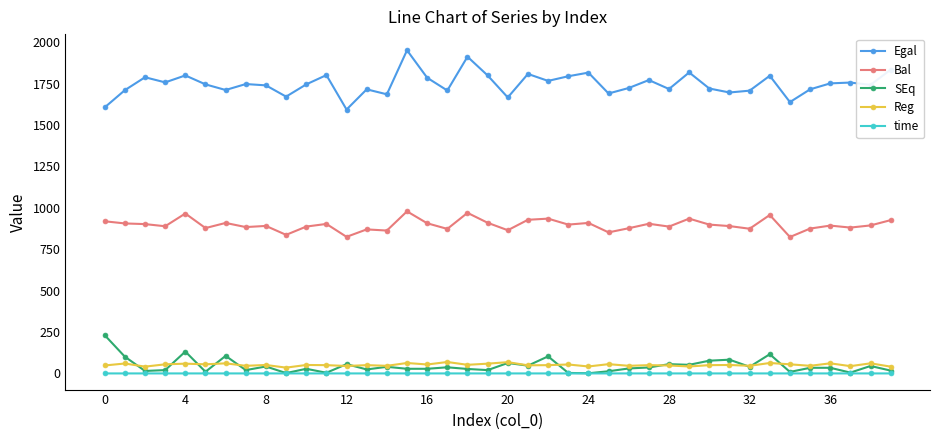

How many lines are shown in the chart?

5